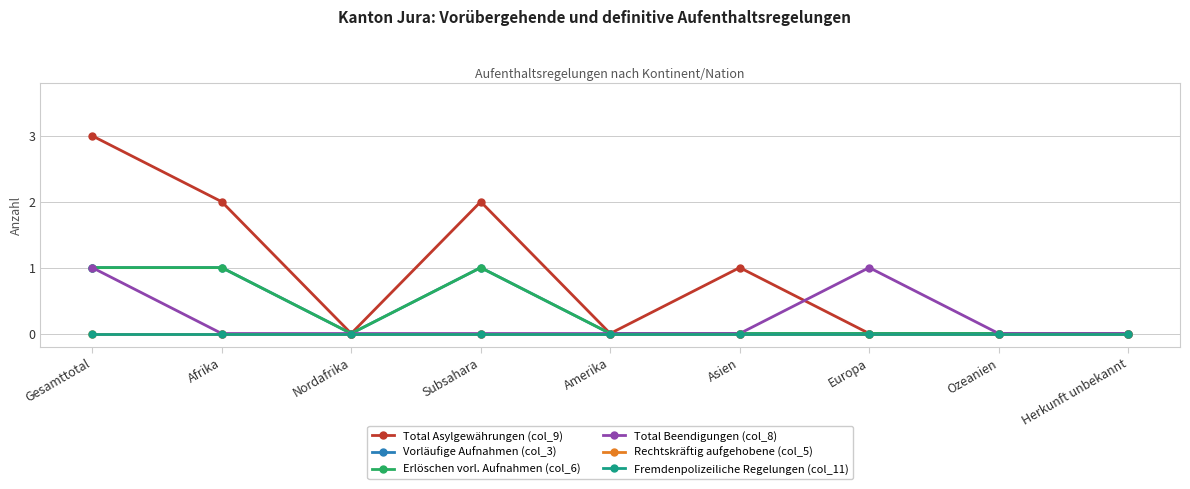

Does the chart have visible grid lines?

Yes